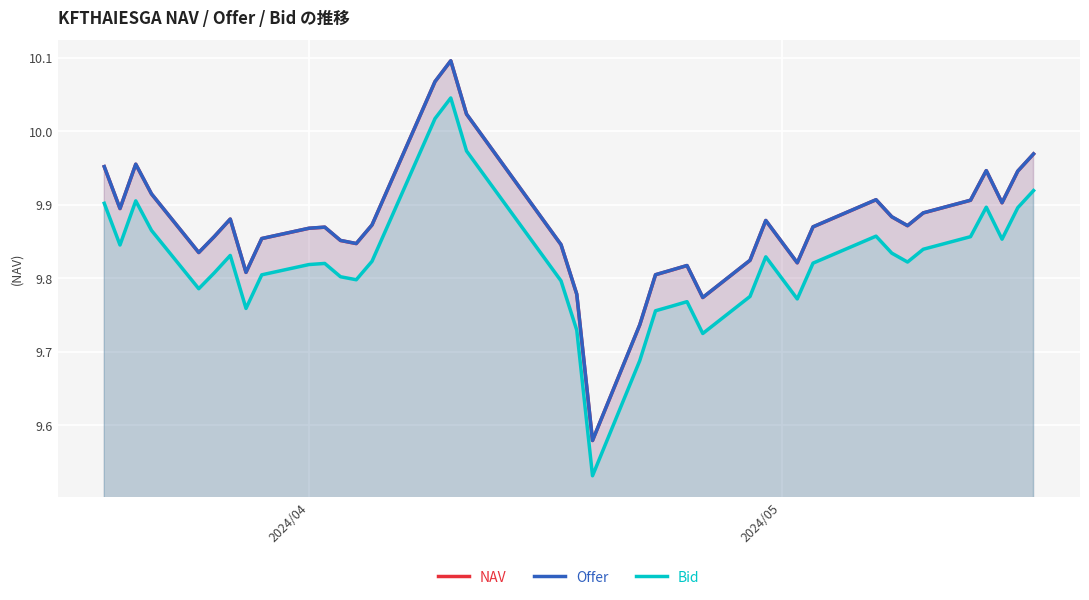

Which series has the widest spread of values?

Offer